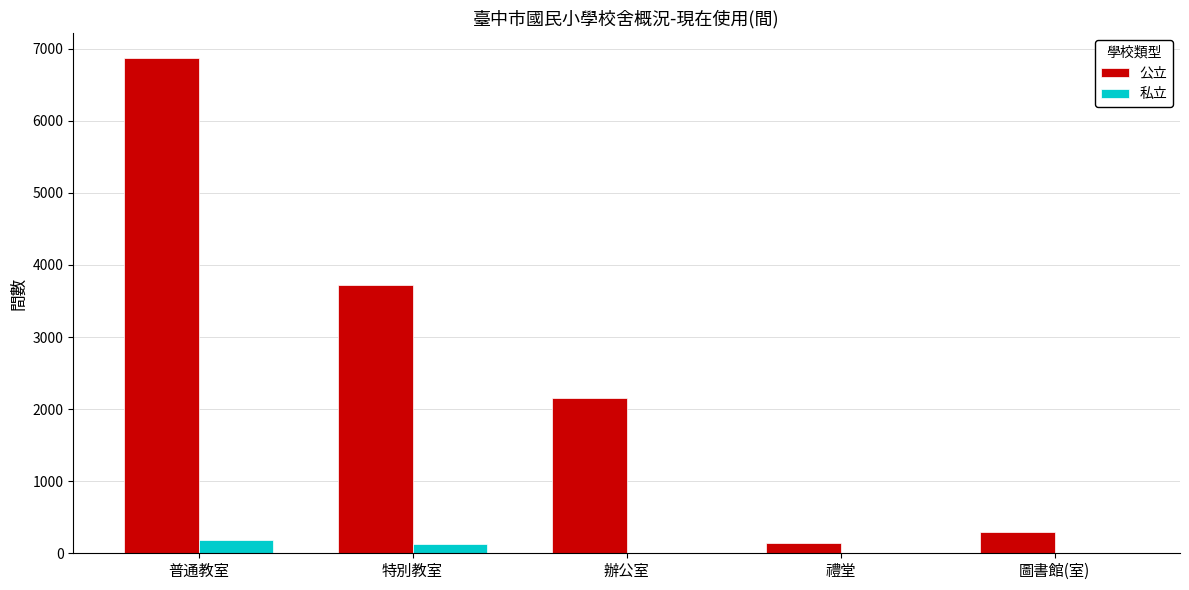

What is the total value across all series at 普通教室?

7066